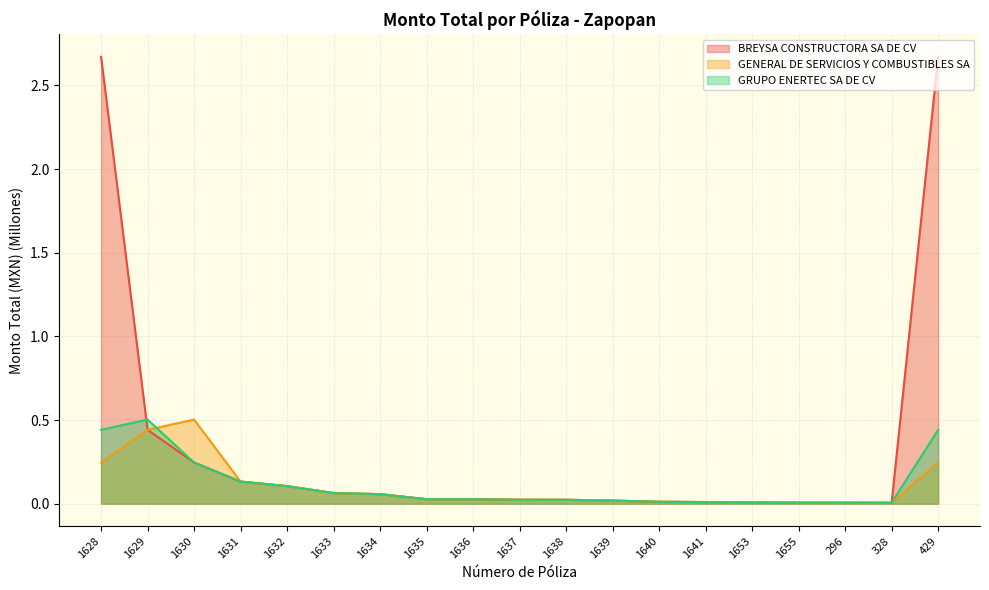

What is the difference between the highest and lowest values at 429?

2.4